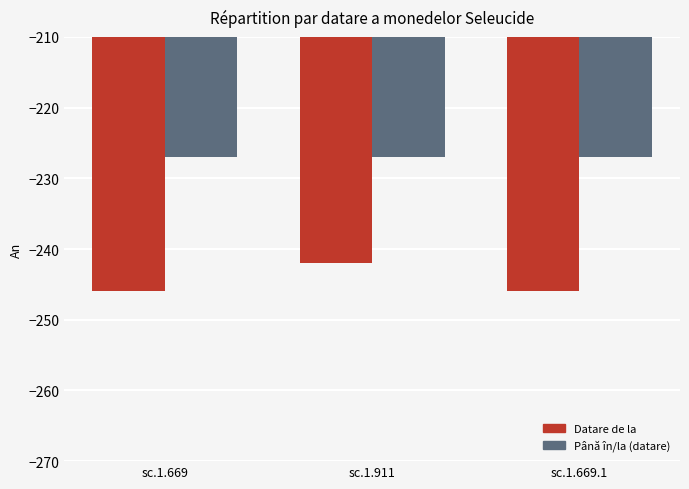

Reading right to left, what are all the values shown in this chart?

Datare de la: sc.1.669.1=-246	sc.1.911=-242	sc.1.669=-246
Până în/la (datare): sc.1.669.1=-227	sc.1.911=-227	sc.1.669=-227